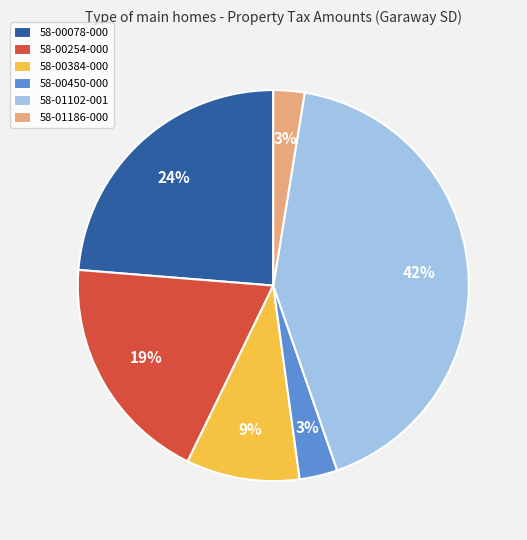

To the nearest percent, what is the average slice percentage?

17%